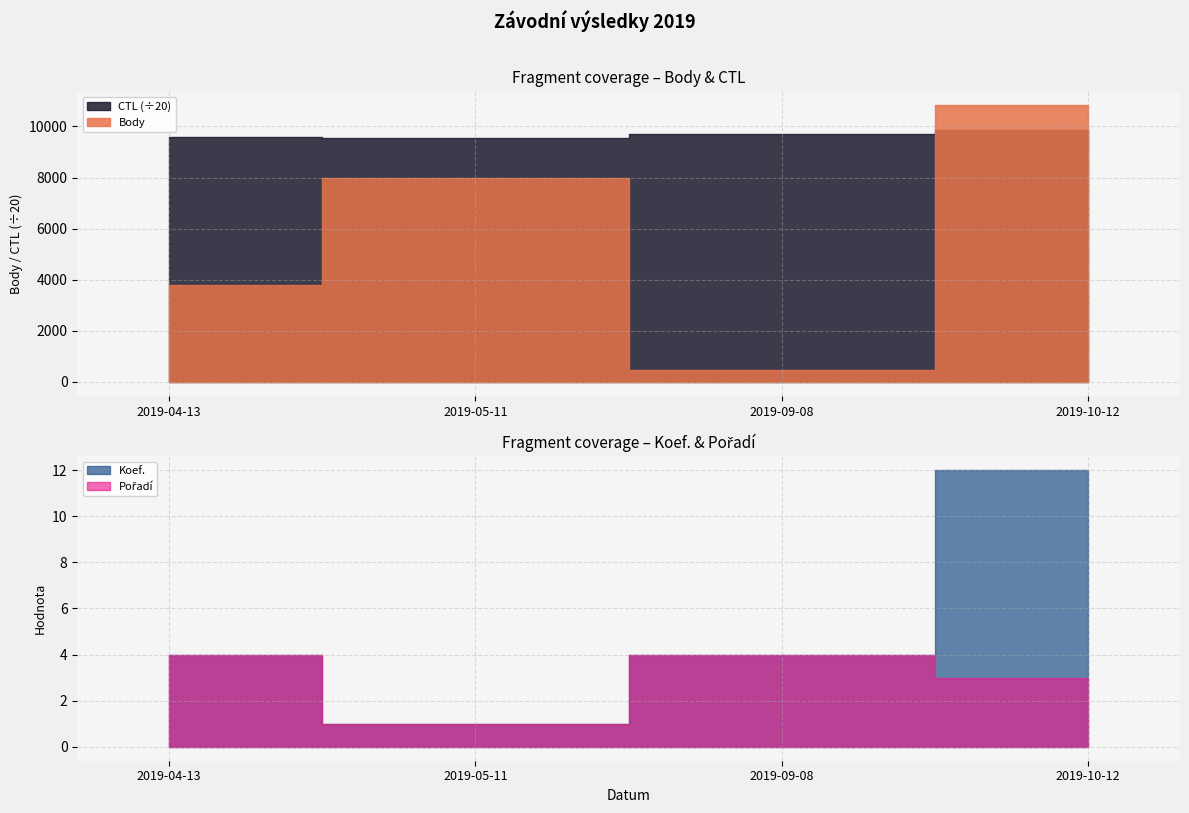

Is it true that Body equals 3782 at 2019-04-13?

True